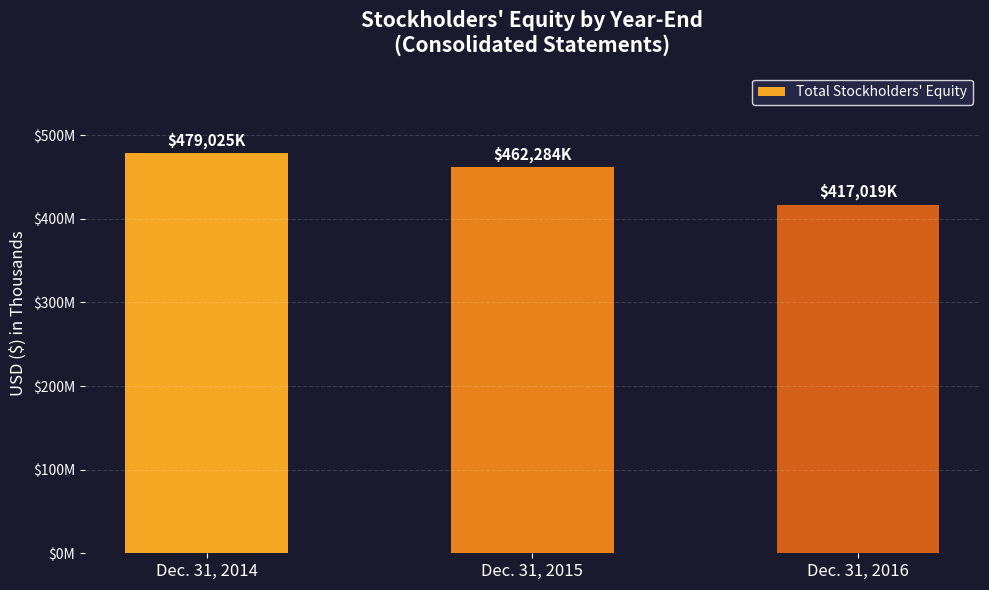

What is the value of the 2nd bar from the left?

462284